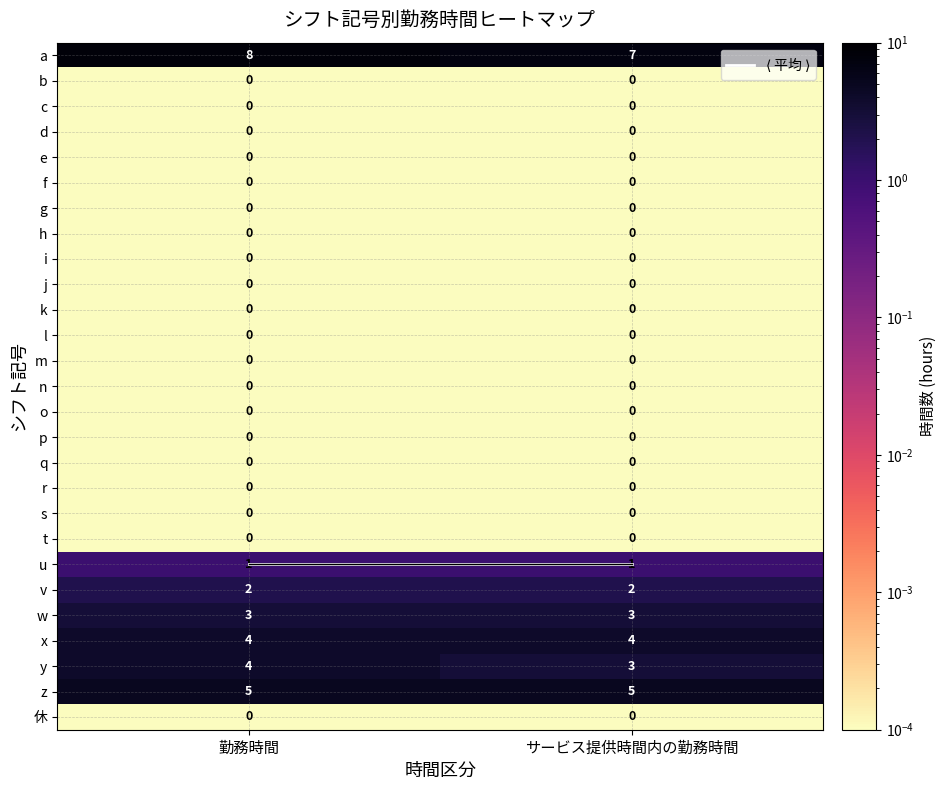

What is the sum of all a values?

15